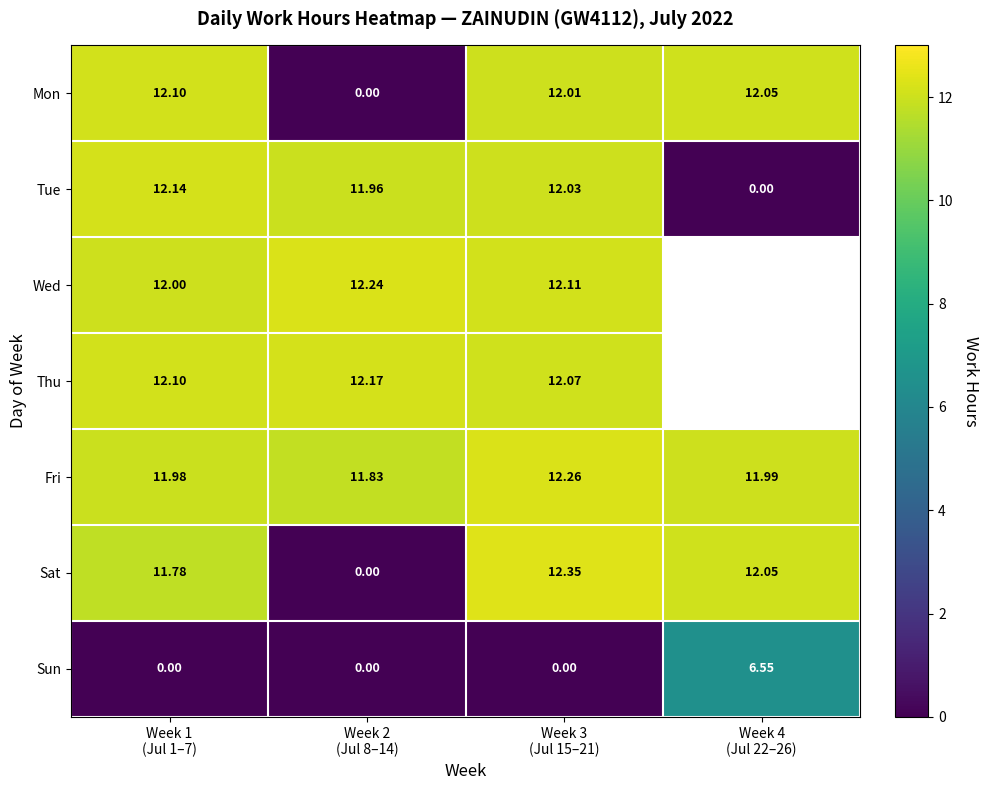

What is the maximum value for Sat?

12.3